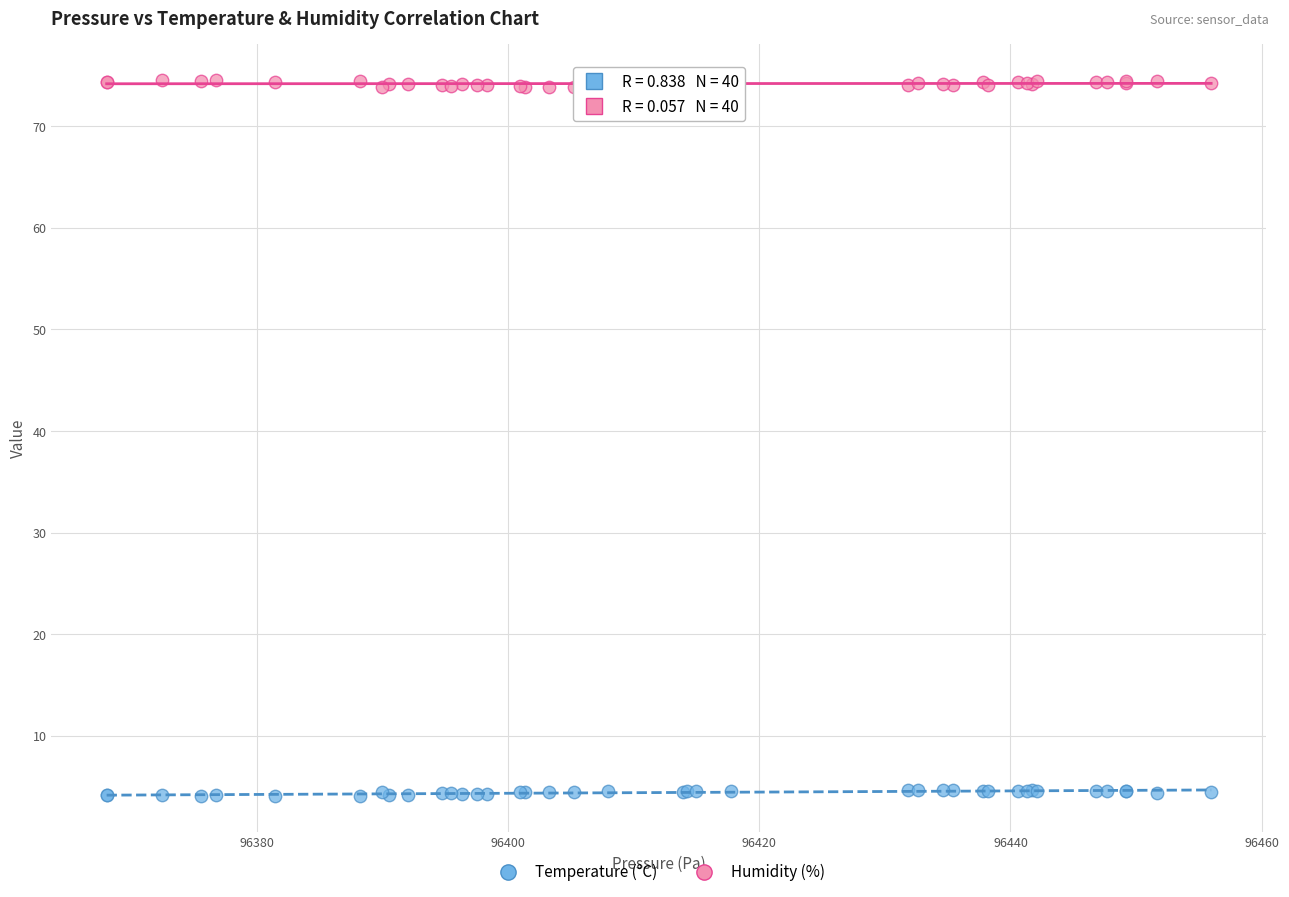

Which series has the largest Y range (max minus min)?

Humidity (%)